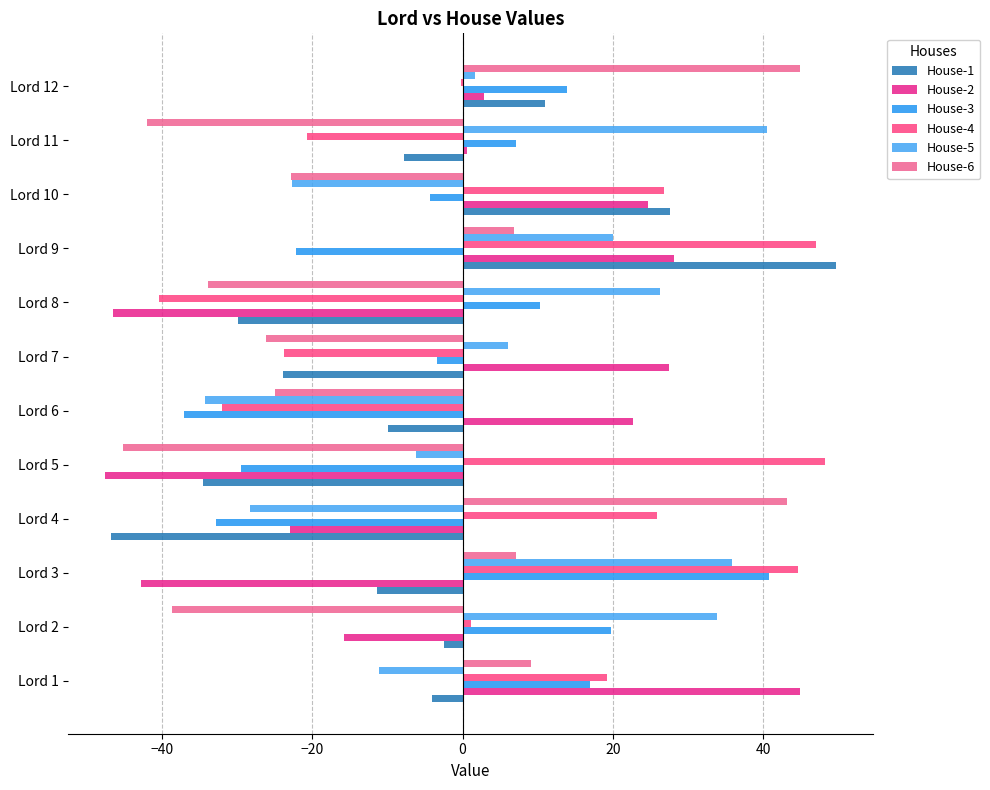

What is the maximum value for House-5?

40.5